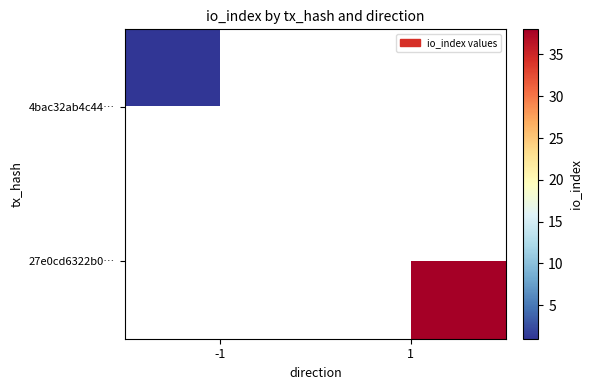

How many values in 4bac32ab4c44… are above zero?

1